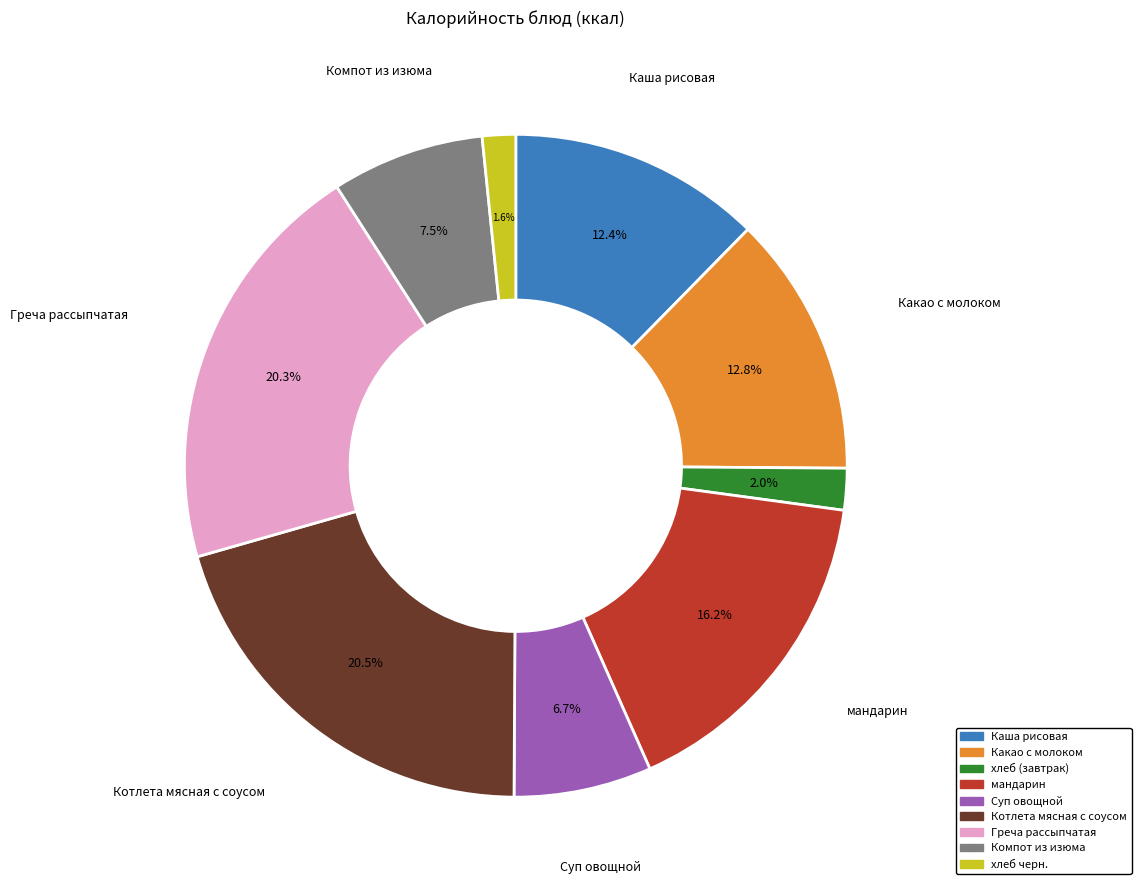

To the nearest percent, what is the combined percentage of Компот из изюма and Суп овощной?

14%